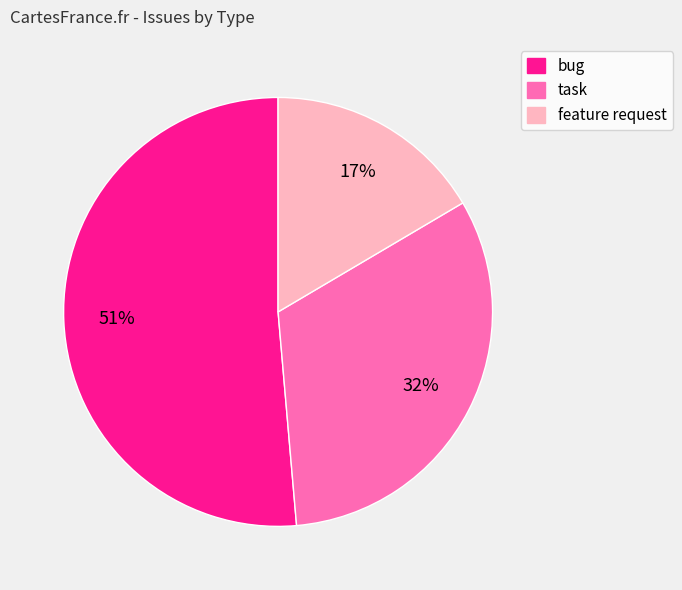

How many slices are in this pie chart?

3